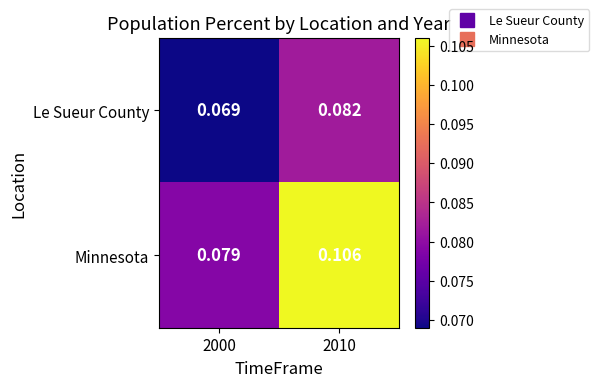

How many categories are shown in the chart?

2